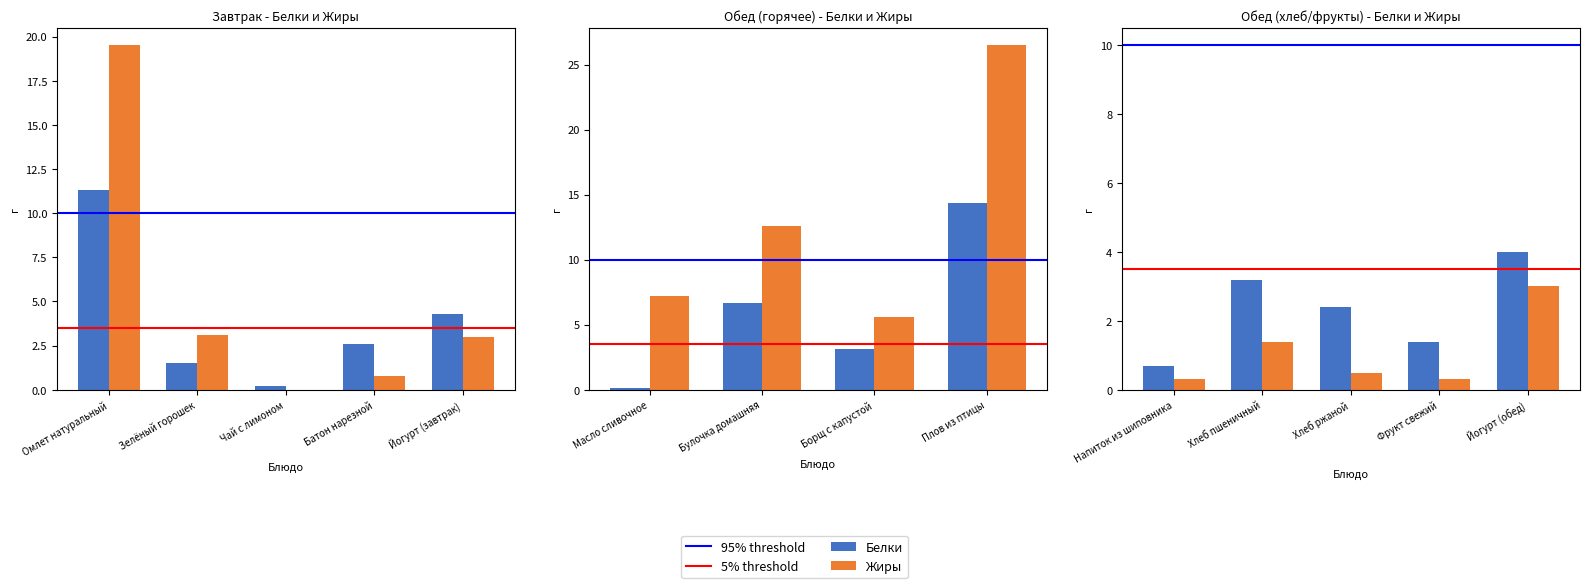

Which category has the highest value across all series?

Плов из птицы